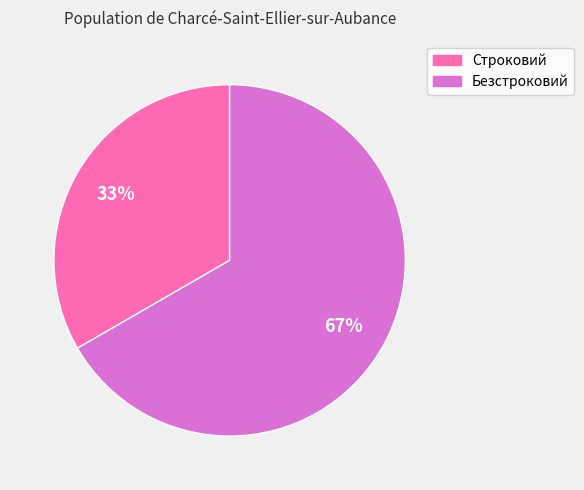

What percentage is the Строковий slice, to the nearest percent?

33%